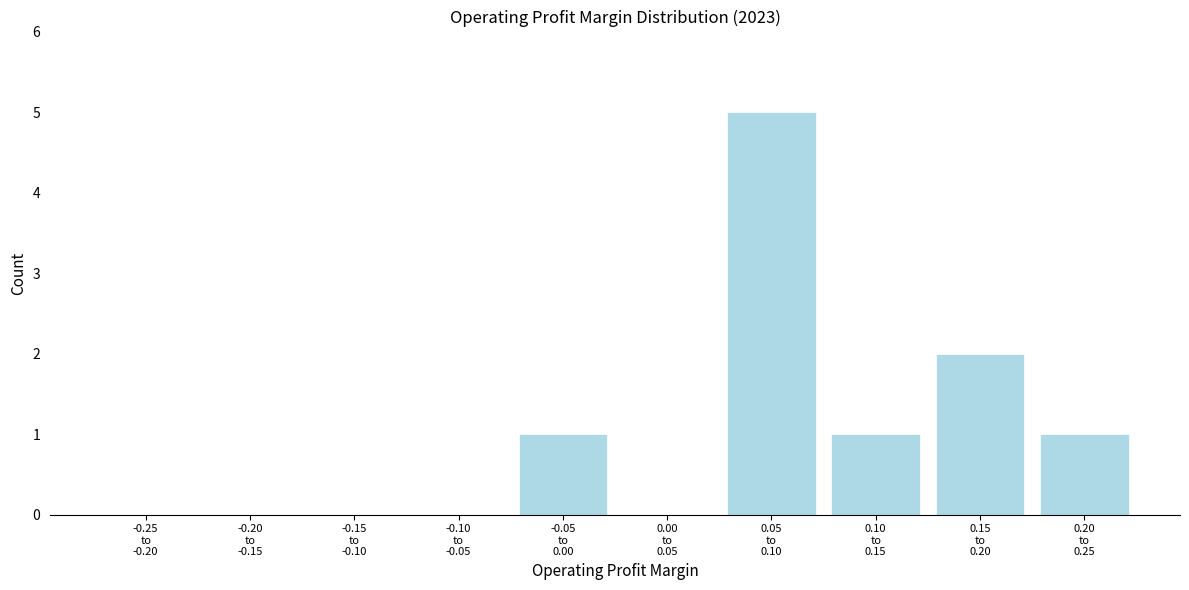

What is the sum of all values?

10